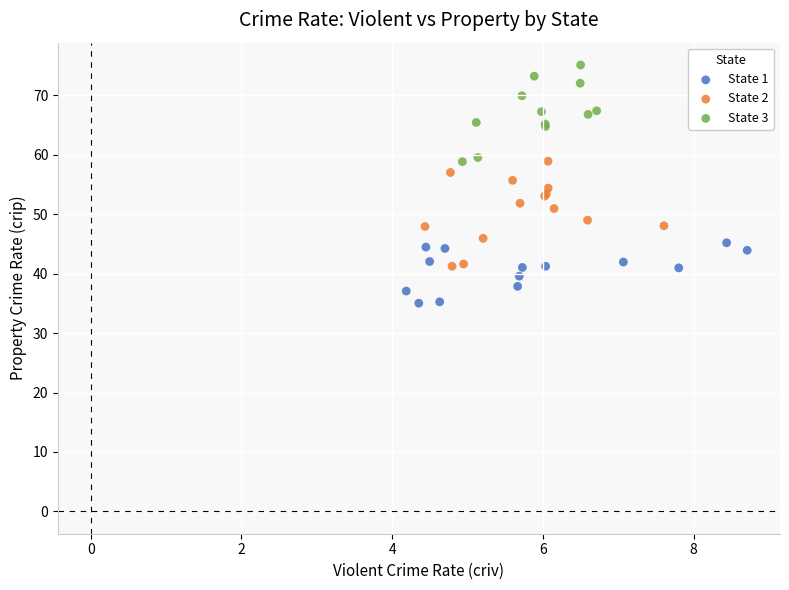

Which series contains the highest Y value?

State 3